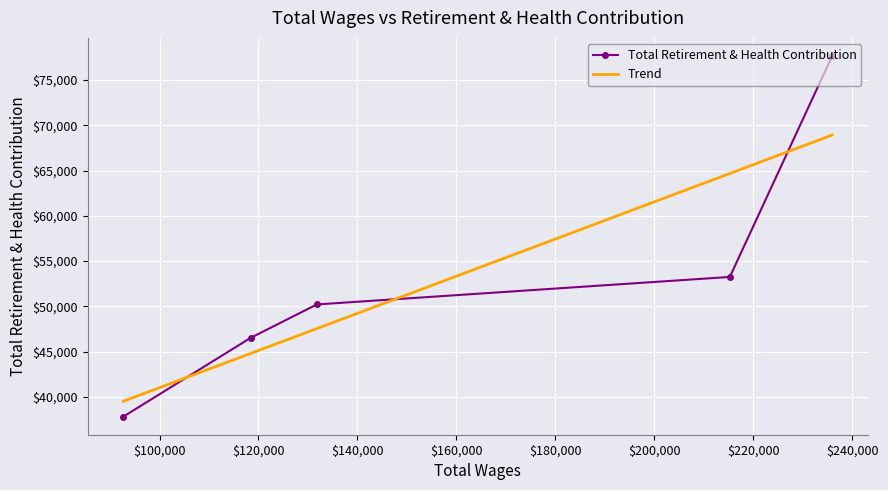

What is the maximum value for Total Retirement & Health Contribution?

77656